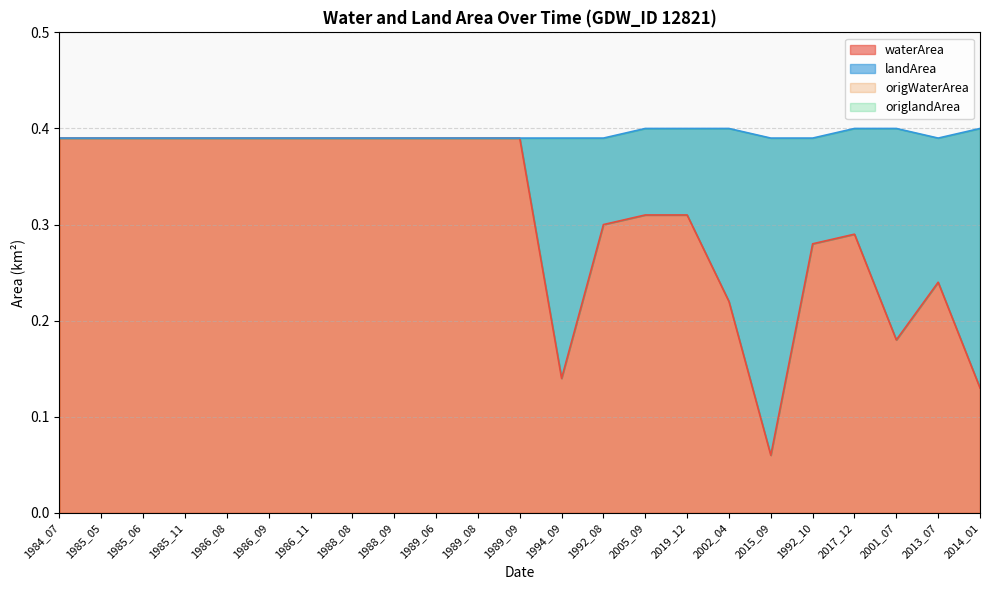

Which has a higher value, 2001_07 or 1984_07?

1984_07